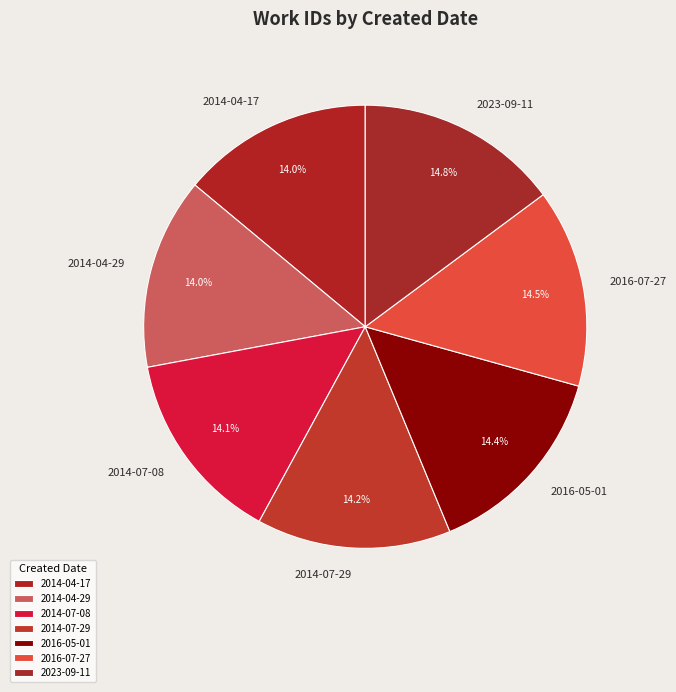

How many segments does this pie chart have?

7